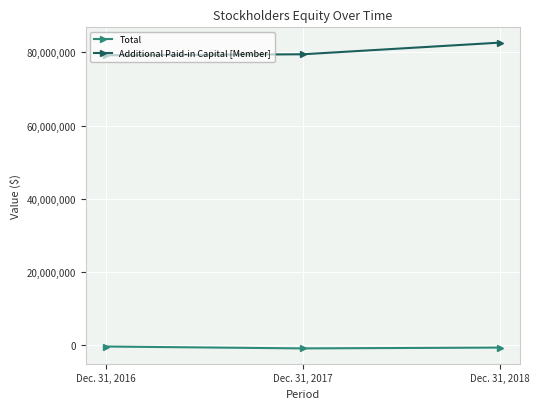

The value of Total at Dec. 31, 2016 is -347907. True or false?

True